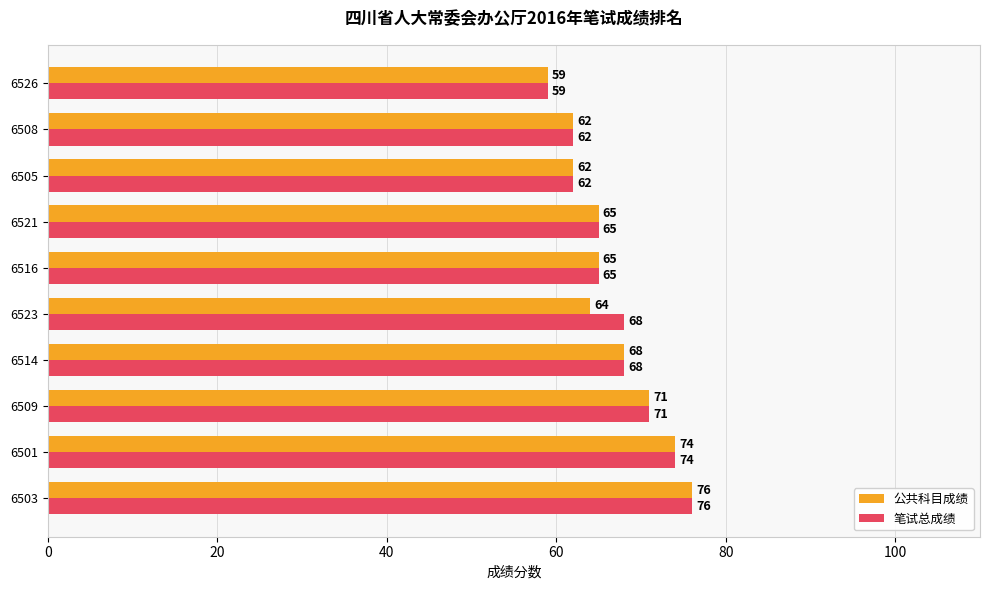

The value of 笔试总成绩 at 6503 is 76. True or false?

True